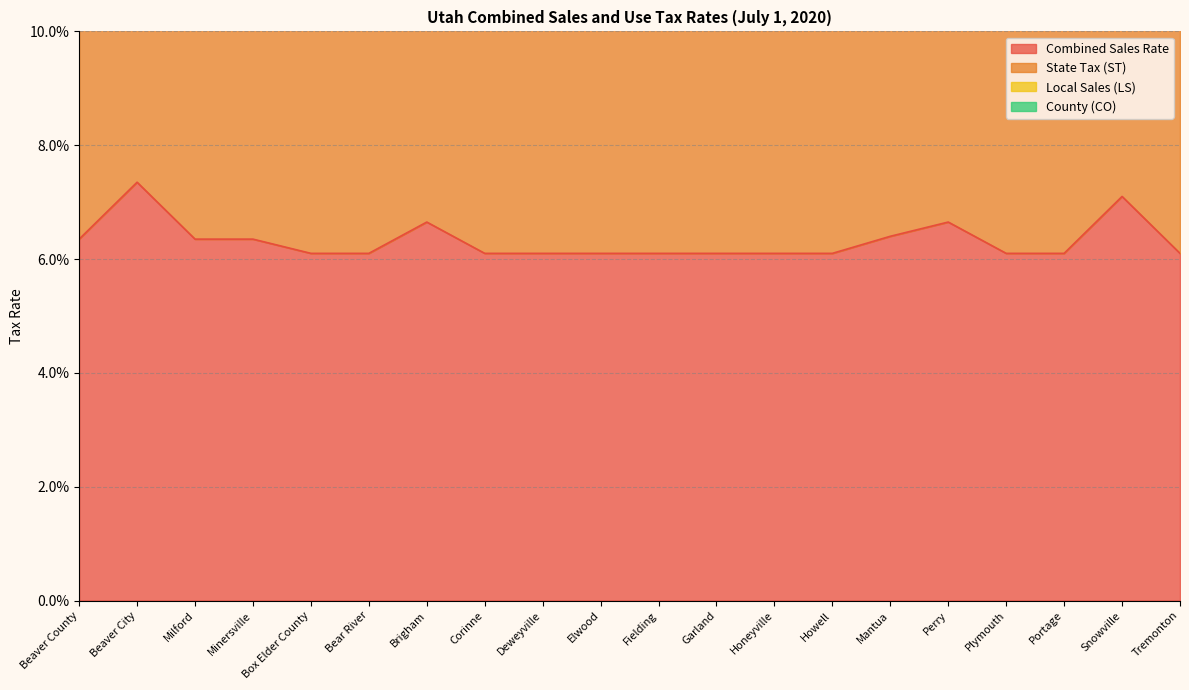

What is the value of the Combined Sales Rate point at the 17th from the left?

0.1